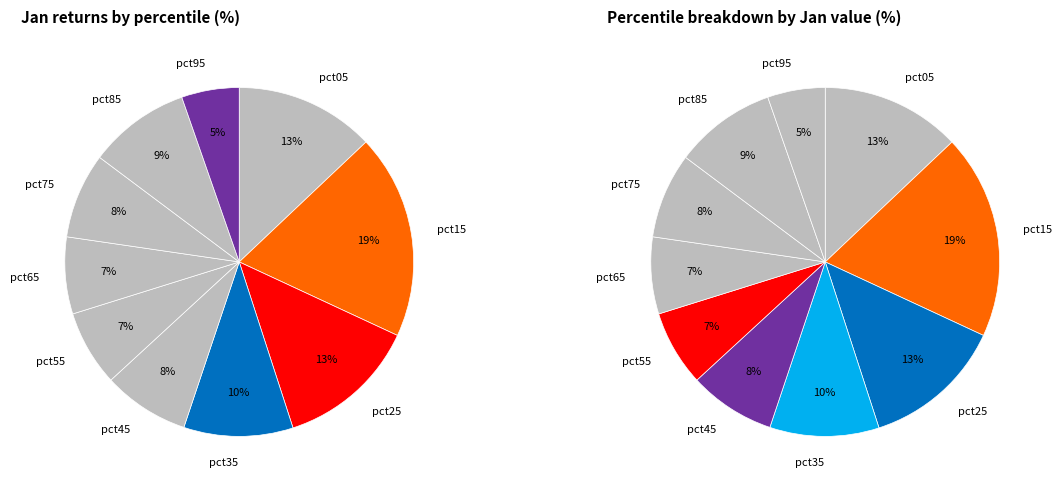

To the nearest percent, what percentage of the pie is pct85?

9%